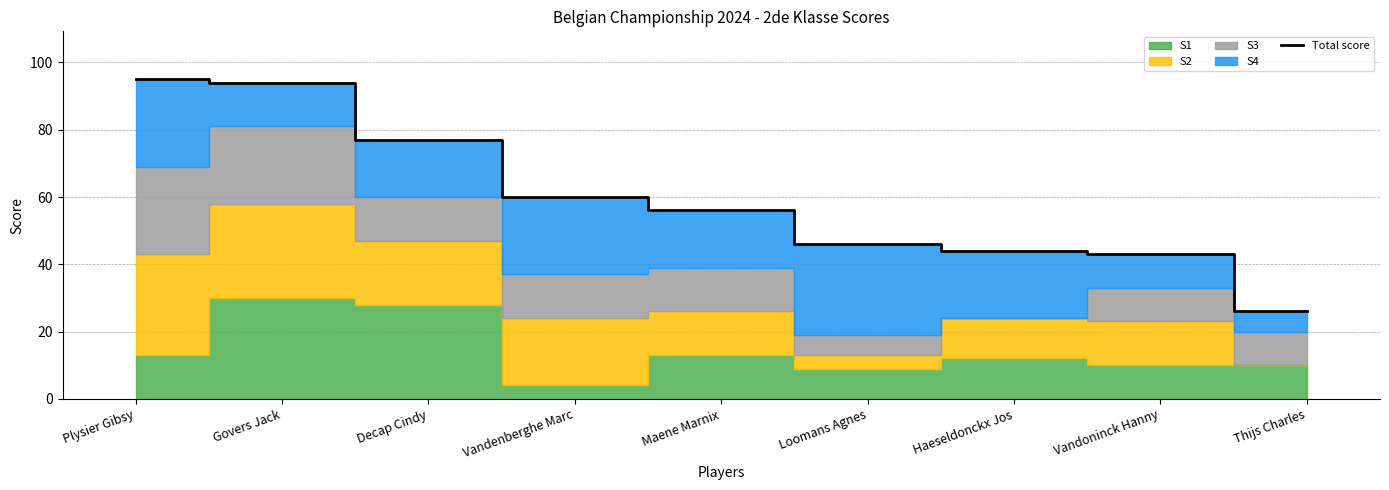

What is the maximum value shown in the chart?

95